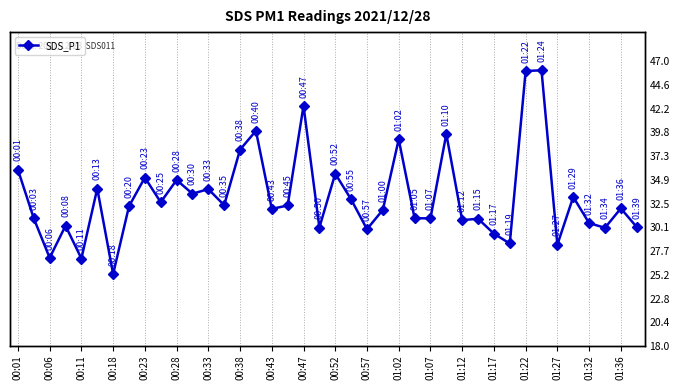

What is the change in value from 00:47 to 00:57?

-12.6